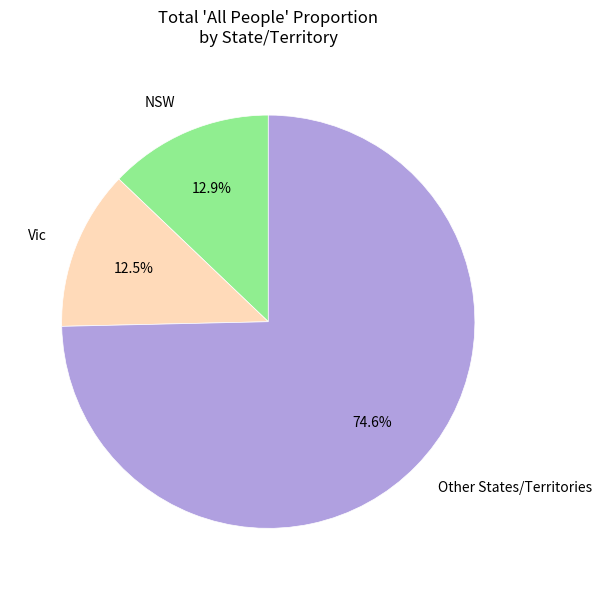

Which has a higher value, Vic or Other States/Territories?

Other States/Territories